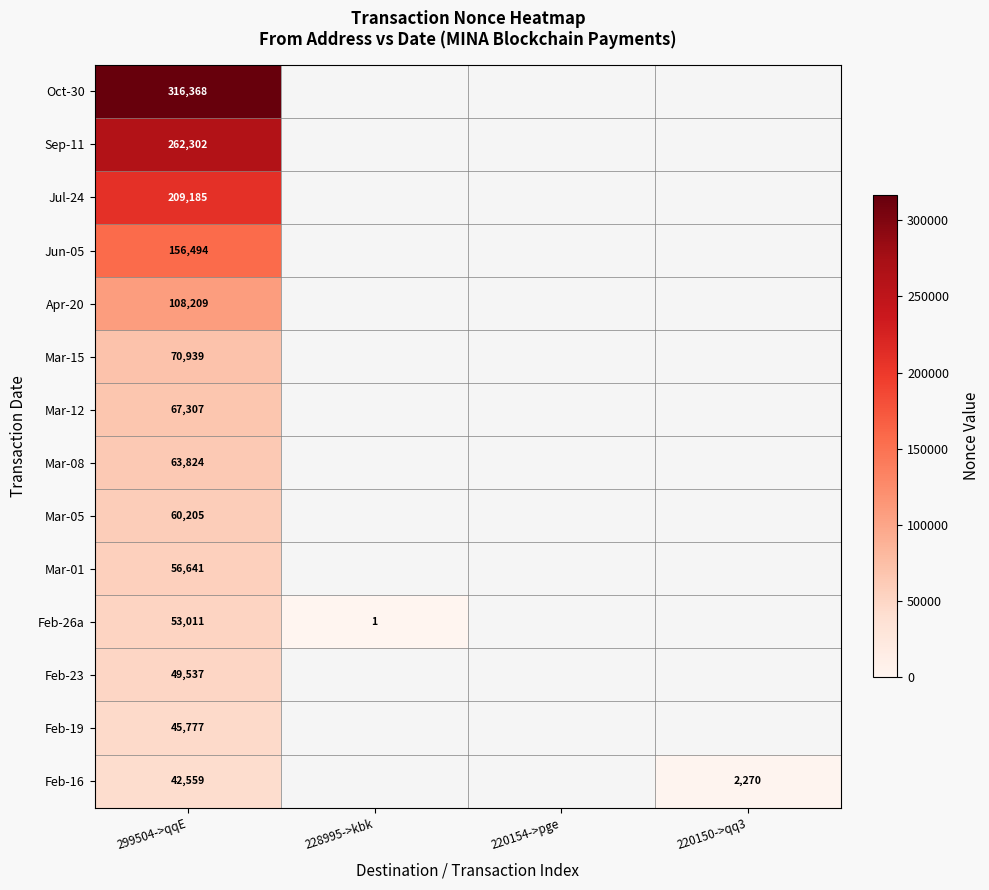

What is the maximum value shown in the chart?

316368.0